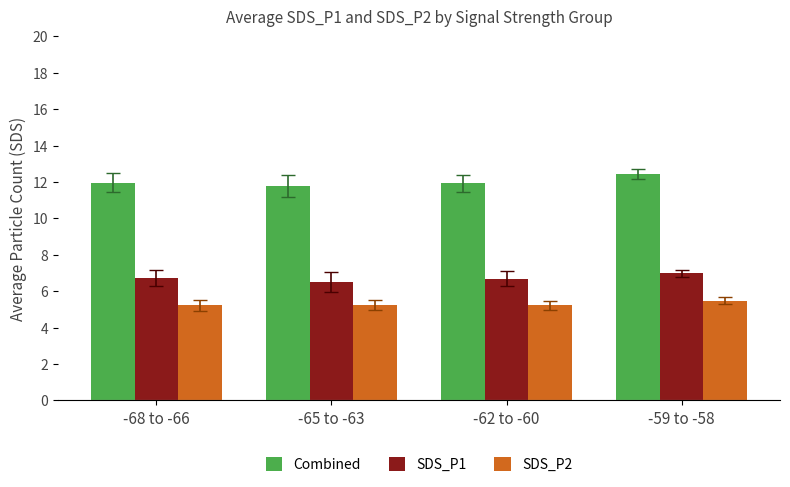

At how many categories does at least one series exceed 8?

4